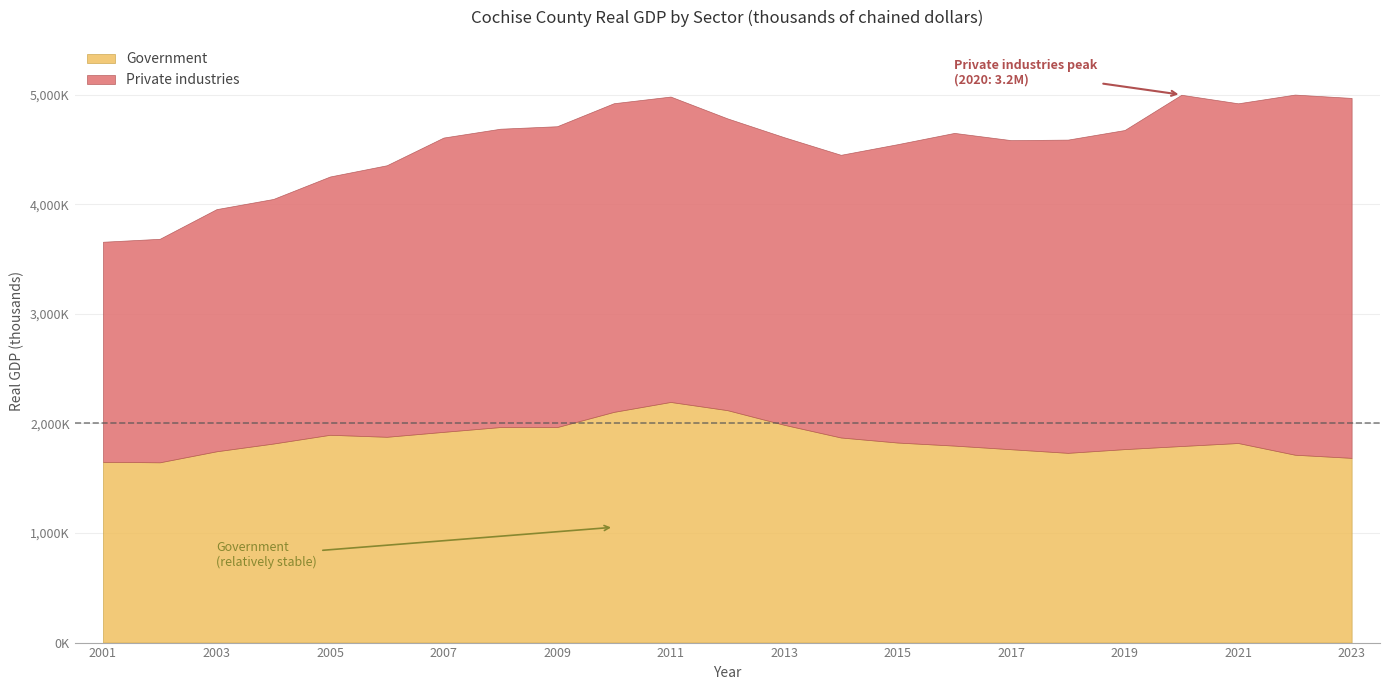

True or false: Private industries and Government cross at least once.

False